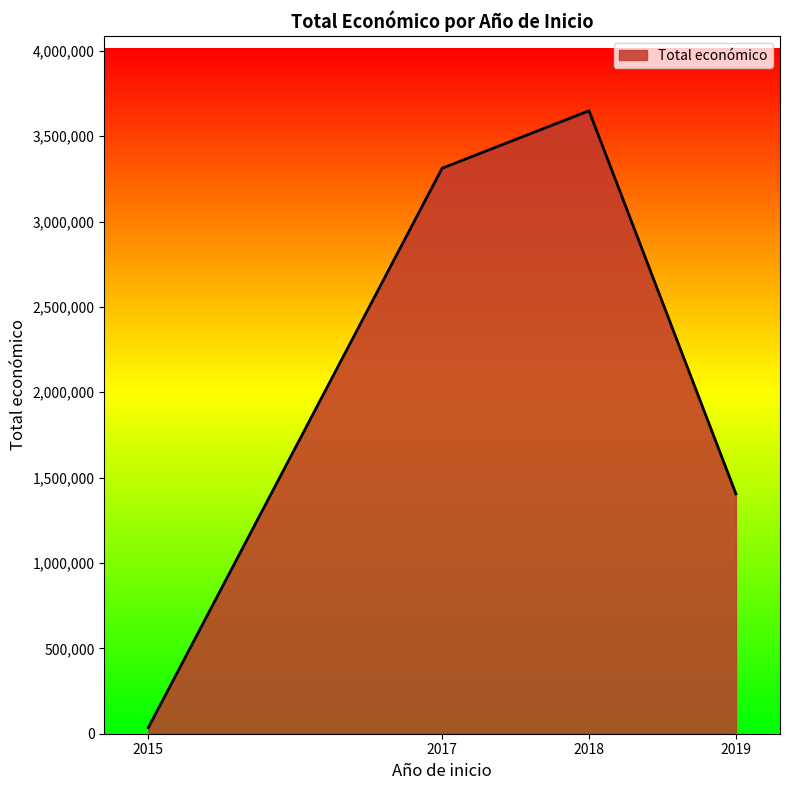

List the labels in order of value, largest first.

2018, 2017, 2019, 2015